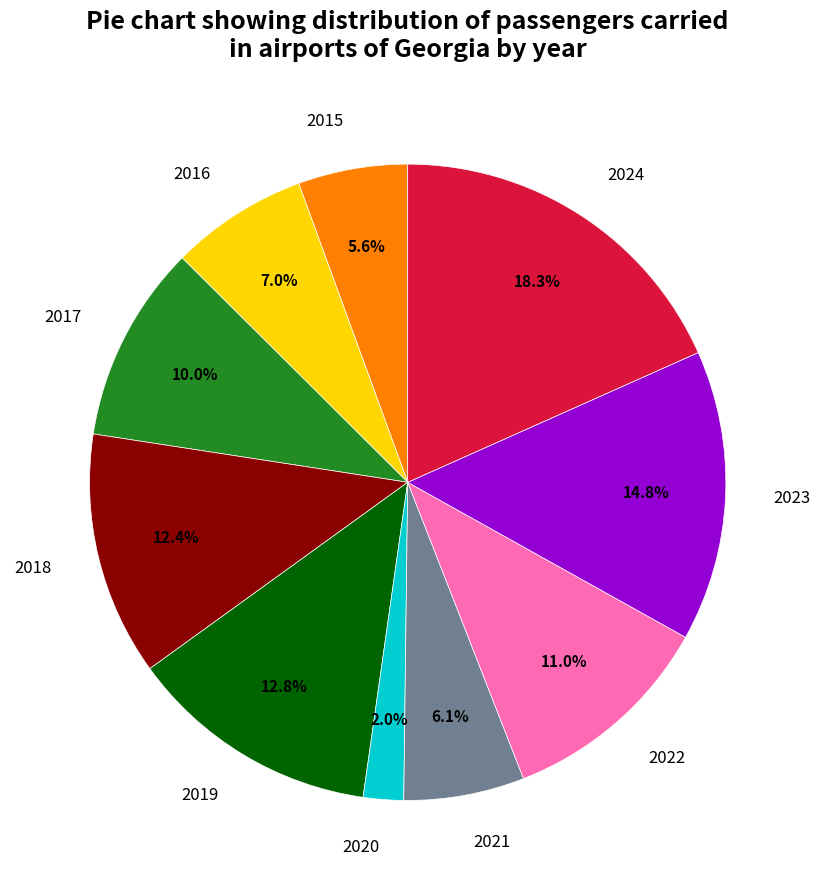

How much of the chart is everything except 2023?

85.2%